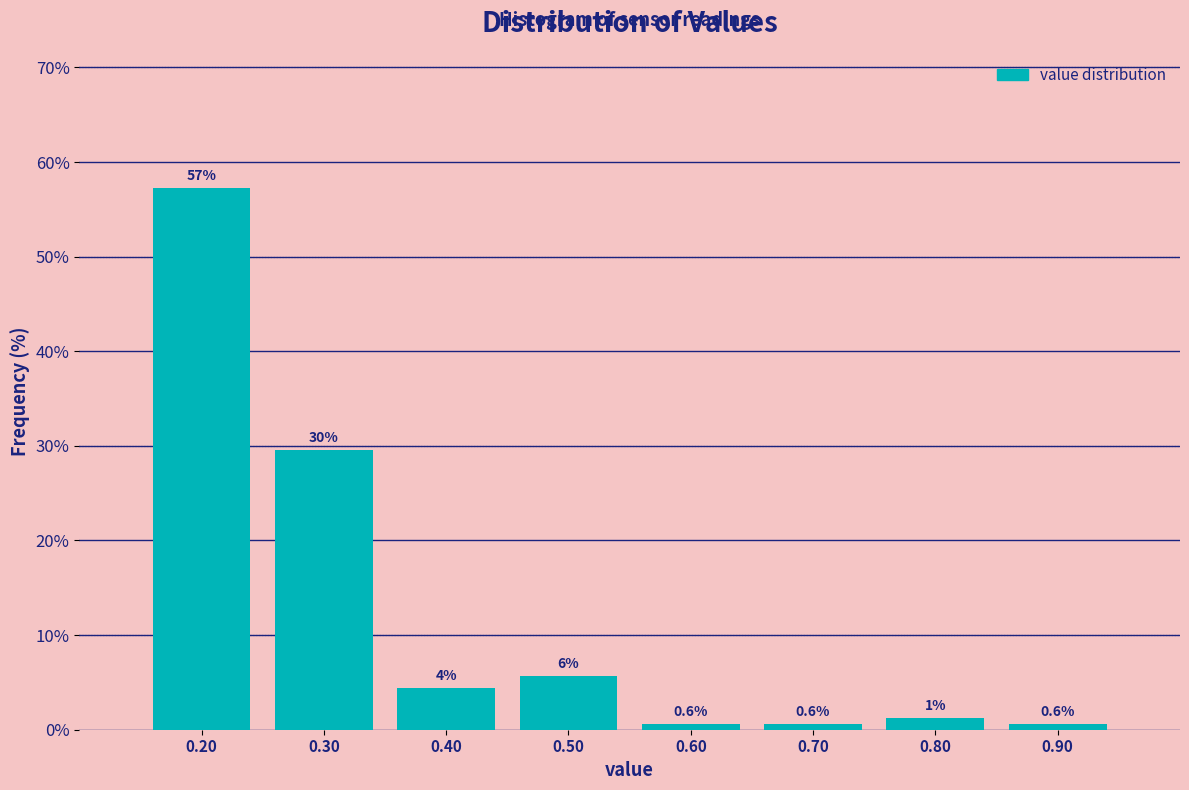

Over which range of the x-axis is the bar tallest?

0.15 to 0.25